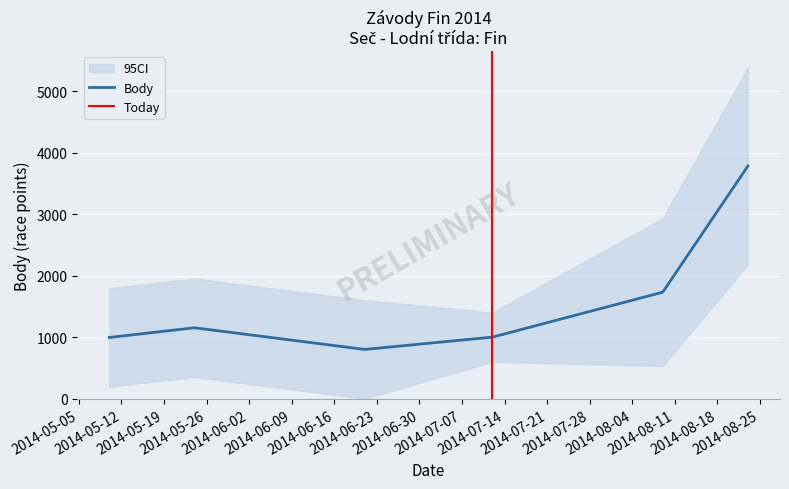

What is the difference between the second highest and second lowest values in the Body series?

736